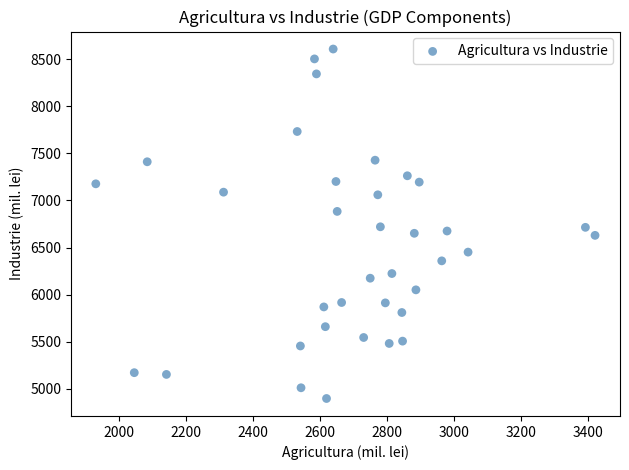

What is the range of X values (max minus min)?

1492.2